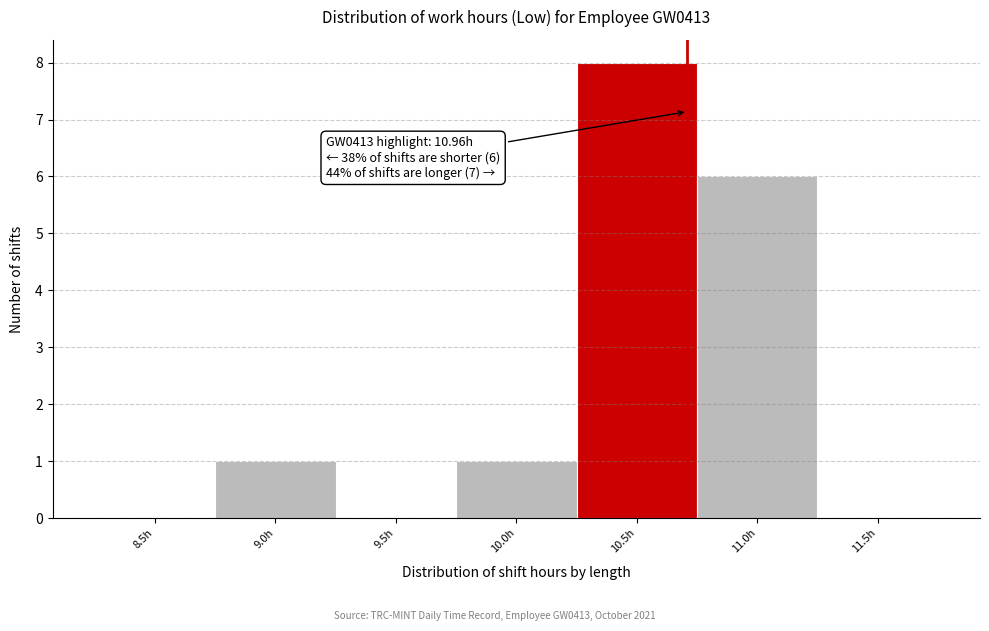

Reading left to right, transcribe all the data shown in this chart.

8.5h=0	9.0h=1	9.5h=0	10.0h=1	10.5h=8	11.0h=6	11.5h=0